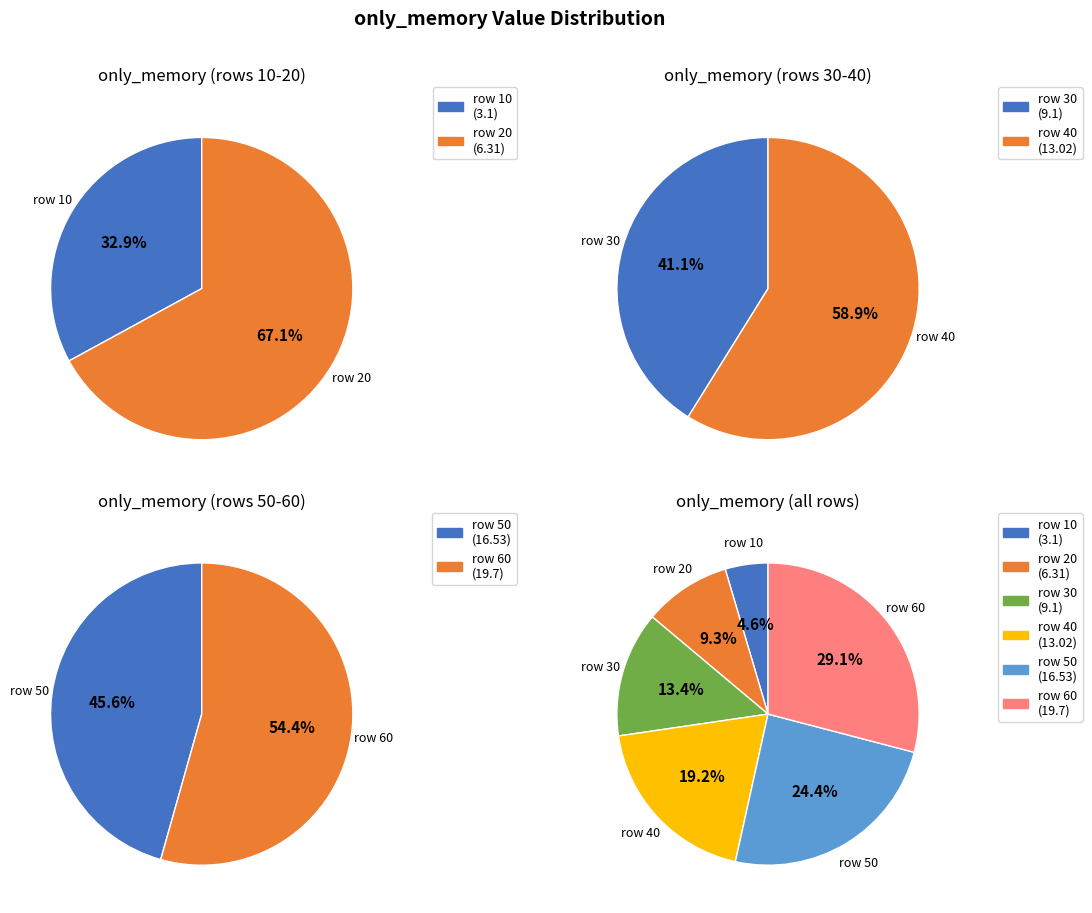

What is the largest slice in the pie chart?

60